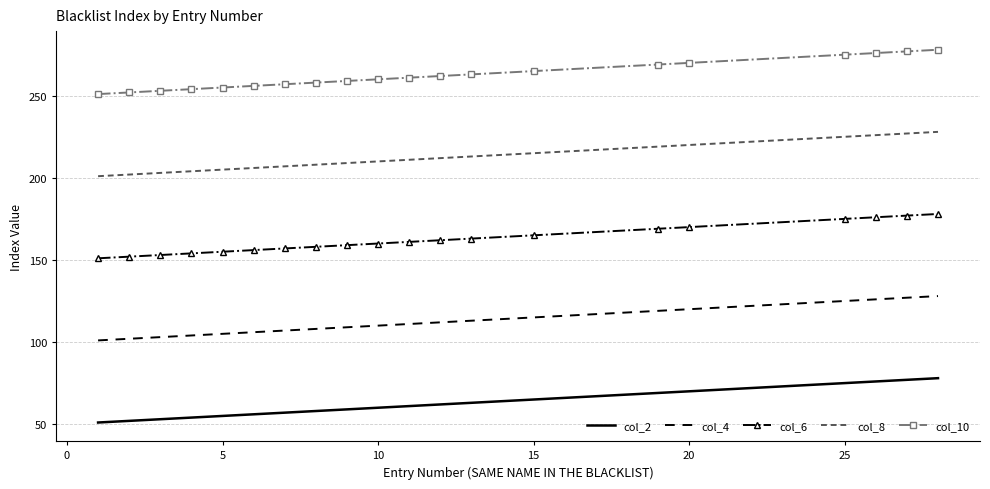

True or false: col_10 and col_2 intersect in this chart.

False